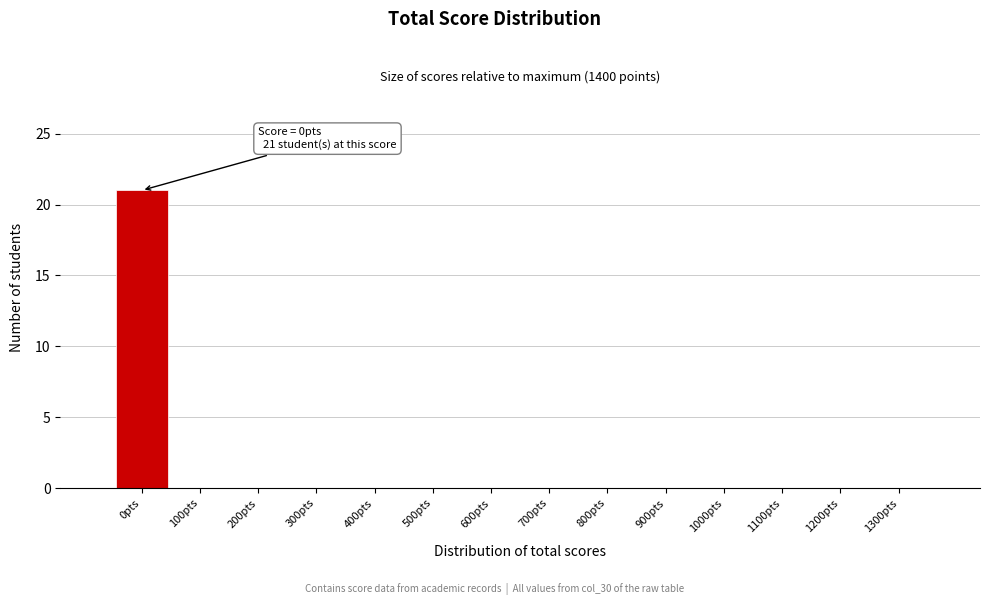

Reading left to right, extract all data points from this chart.

0pts=21	100pts=0	200pts=0	300pts=0	400pts=0	500pts=0	600pts=0	700pts=0	800pts=0	900pts=0	1000pts=0	1100pts=0	1200pts=0	1300pts=0